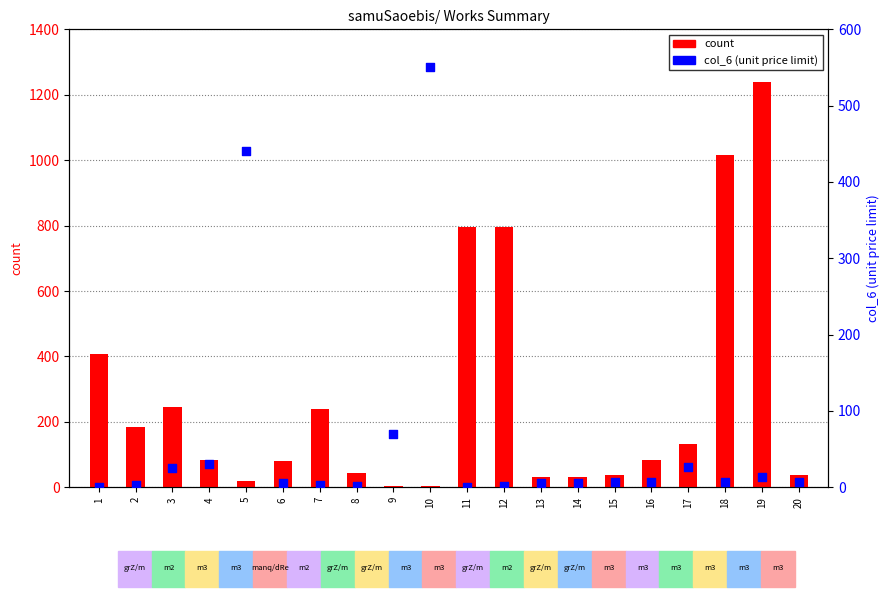

At how many categories does at least one series exceed 961?

2